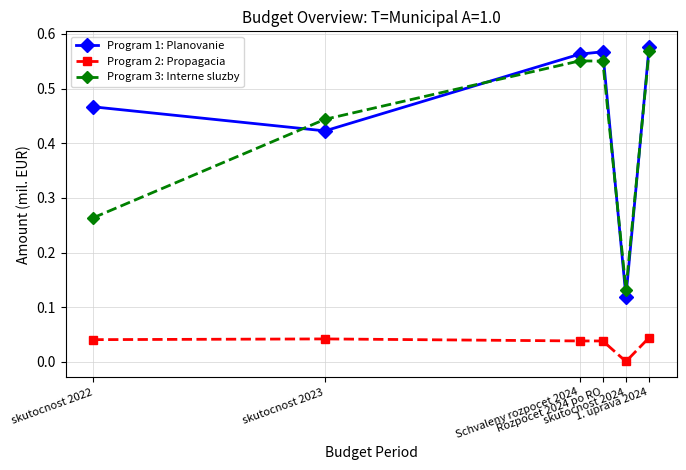

What is the sum of all Program 1: Planovanie values?

2.7